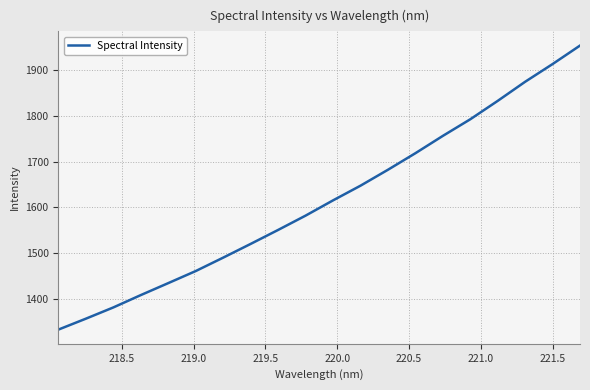

What is the greatest value displayed?

1954.4